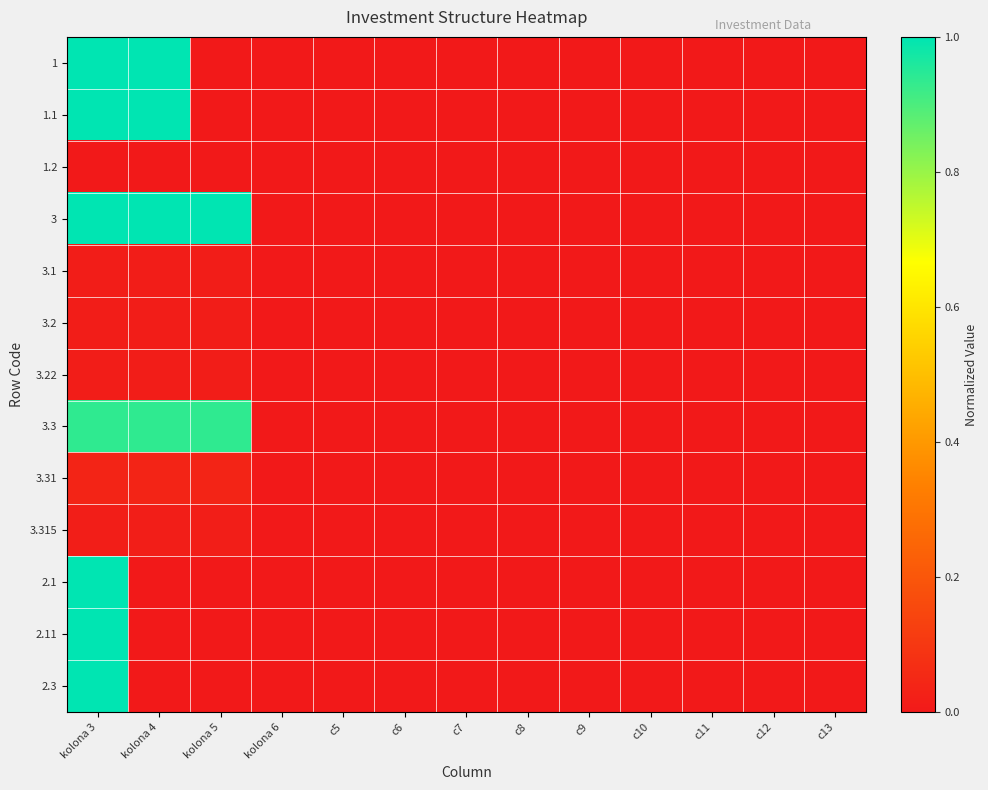

Reading left to right, list all the values displayed in this chart.

1: kolona 3=1.0	kolona 4=1.0	kolona 5=0.0	kolona 6=0.0	c5=0.0	c6=0.0	c7=0.0	c8=0.0	c9=0.0	c10=0.0	c11=0.0	c12=0.0	c13=0.0
1.1: kolona 3=1.0	kolona 4=1.0	kolona 5=0.0	kolona 6=0.0	c5=0.0	c6=0.0	c7=0.0	c8=0.0	c9=0.0	c10=0.0	c11=0.0	c12=0.0	c13=0.0
1.2: kolona 3=0.0	kolona 4=0.0	kolona 5=0.0	kolona 6=0.0	c5=0.0	c6=0.0	c7=0.0	c8=0.0	c9=0.0	c10=0.0	c11=0.0	c12=0.0	c13=0.0
3: kolona 3=1.0	kolona 4=1.0	kolona 5=1.0	kolona 6=0.0	c5=0.0	c6=0.0	c7=0.0	c8=0.0	c9=0.0	c10=0.0	c11=0.0	c12=0.0	c13=0.0
3.1: kolona 3=0.0	kolona 4=0.0	kolona 5=0.0	kolona 6=0.0	c5=0.0	c6=0.0	c7=0.0	c8=0.0	c9=0.0	c10=0.0	c11=0.0	c12=0.0	c13=0.0
3.2: kolona 3=0.0	kolona 4=0.0	kolona 5=0.0	kolona 6=0.0	c5=0.0	c6=0.0	c7=0.0	c8=0.0	c9=0.0	c10=0.0	c11=0.0	c12=0.0	c13=0.0
3.22: kolona 3=0.0	kolona 4=0.0	kolona 5=0.0	kolona 6=0.0	c5=0.0	c6=0.0	c7=0.0	c8=0.0	c9=0.0	c10=0.0	c11=0.0	c12=0.0	c13=0.0
3.3: kolona 3=0.9	kolona 4=0.9	kolona 5=0.9	kolona 6=0.0	c5=0.0	c6=0.0	c7=0.0	c8=0.0	c9=0.0	c10=0.0	c11=0.0	c12=0.0	c13=0.0
3.31: kolona 3=0.0	kolona 4=0.0	kolona 5=0.0	kolona 6=0.0	c5=0.0	c6=0.0	c7=0.0	c8=0.0	c9=0.0	c10=0.0	c11=0.0	c12=0.0	c13=0.0
3.315: kolona 3=0.0	kolona 4=0.0	kolona 5=0.0	kolona 6=0.0	c5=0.0	c6=0.0	c7=0.0	c8=0.0	c9=0.0	c10=0.0	c11=0.0	c12=0.0	c13=0.0
2.1: kolona 3=1.0	kolona 4=0.0	kolona 5=0.0	kolona 6=0.0	c5=0.0	c6=0.0	c7=0.0	c8=0.0	c9=0.0	c10=0.0	c11=0.0	c12=0.0	c13=0.0
2.11: kolona 3=1.0	kolona 4=0.0	kolona 5=0.0	kolona 6=0.0	c5=0.0	c6=0.0	c7=0.0	c8=0.0	c9=0.0	c10=0.0	c11=0.0	c12=0.0	c13=0.0
2.3: kolona 3=1.0	kolona 4=0.0	kolona 5=0.0	kolona 6=0.0	c5=0.0	c6=0.0	c7=0.0	c8=0.0	c9=0.0	c10=0.0	c11=0.0	c12=0.0	c13=0.0